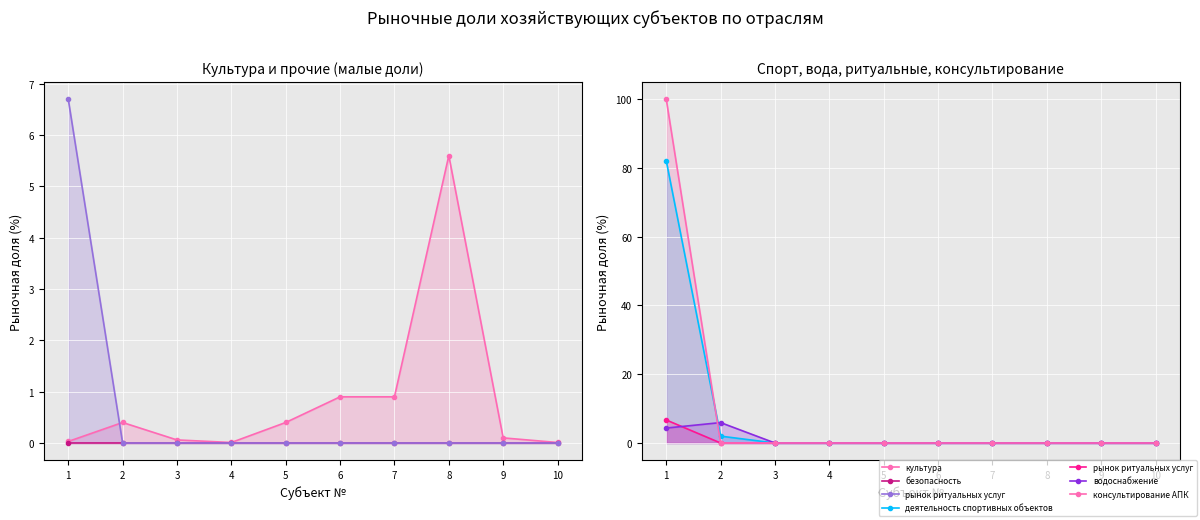

True or false: безопасность and консультирование АПК cross at least once.

False